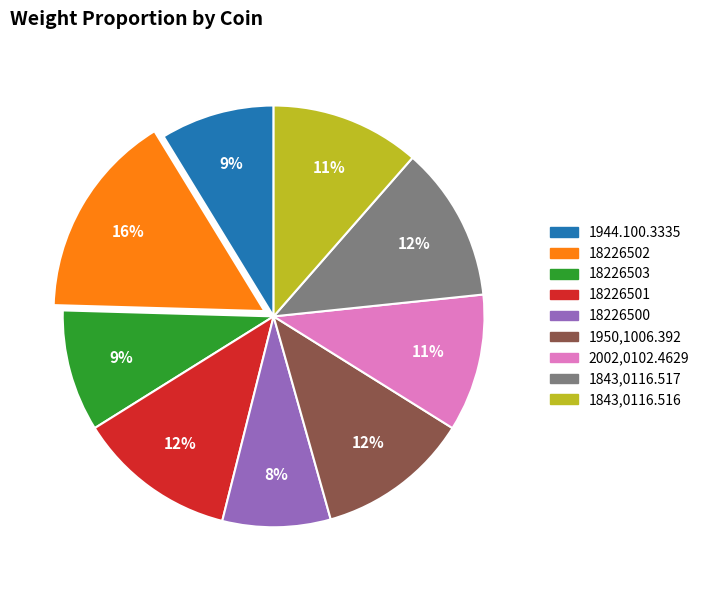

To the nearest percent, what is the average slice percentage?

11%